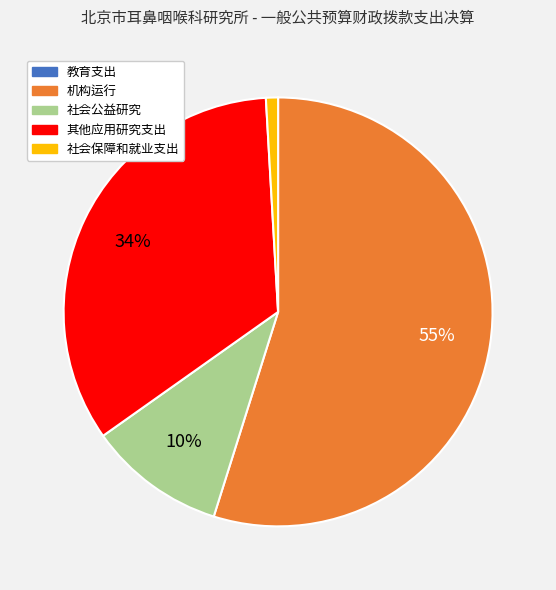

The 社会公益研究 slice represents 10% of the pie. True or false?

True